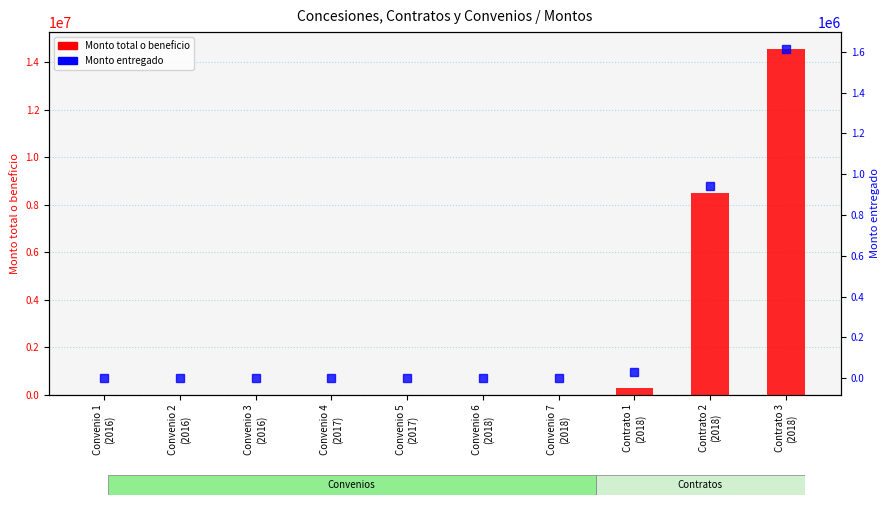

How many positive values does the Monto total series have?

3